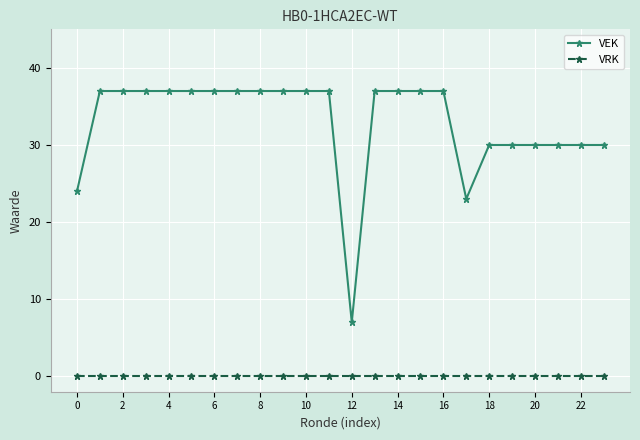

True or false: VRK and VEK intersect in this chart.

False